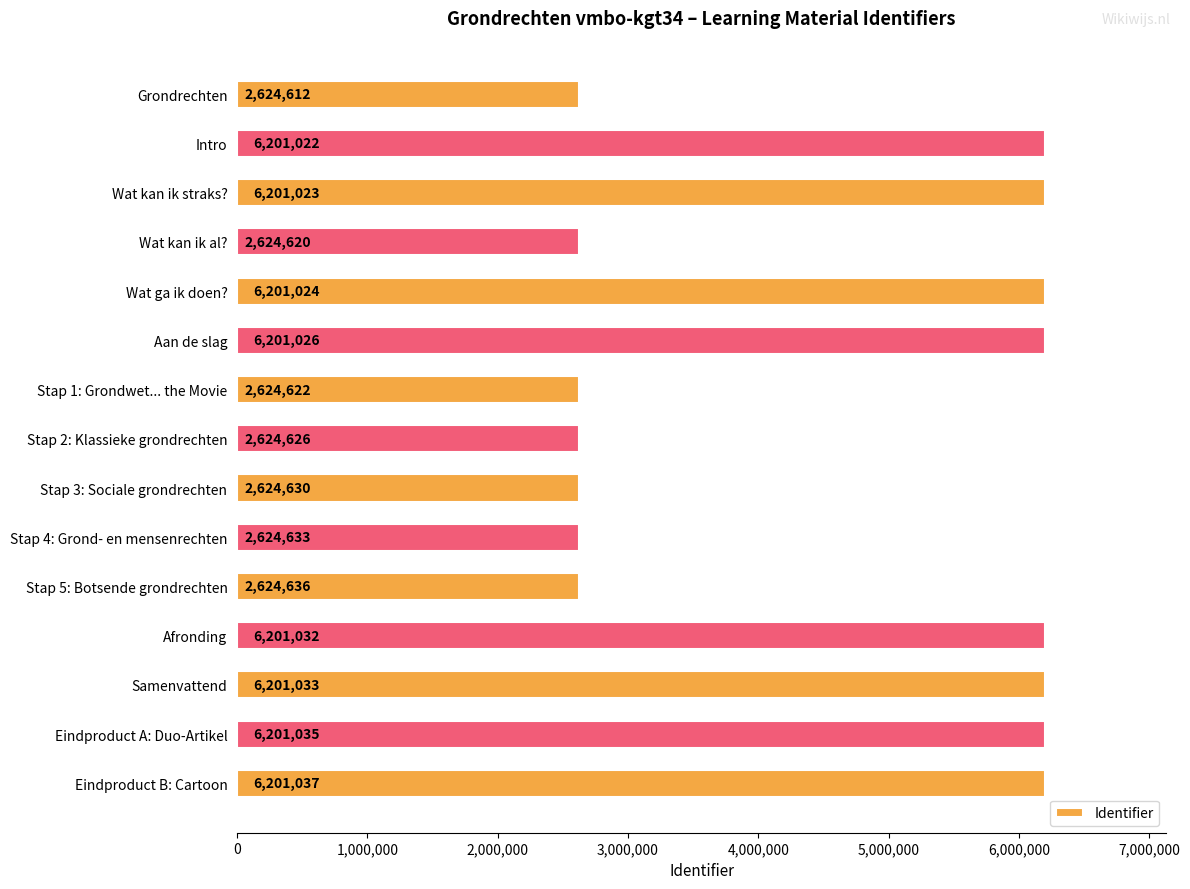

Reading bottom to top, extract all data points from this chart.

6201037	6201035	6201033	6201032	2624636	2624633	2624630	2624626	2624622	6201026	6201024	2624620	6201023	6201022	2624612